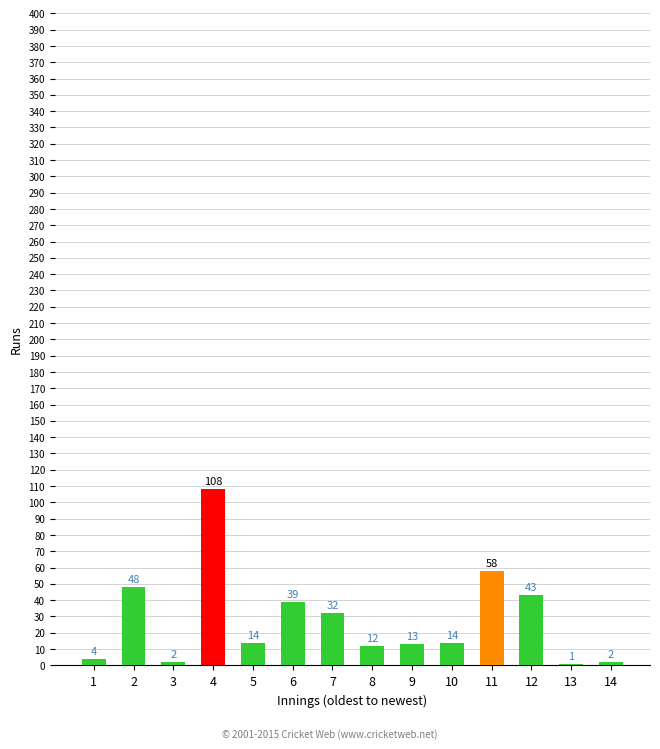

Reading left to right, what are all the values shown in this chart?

4	48	2	108	14	39	32	12	13	14	58	43	1	2